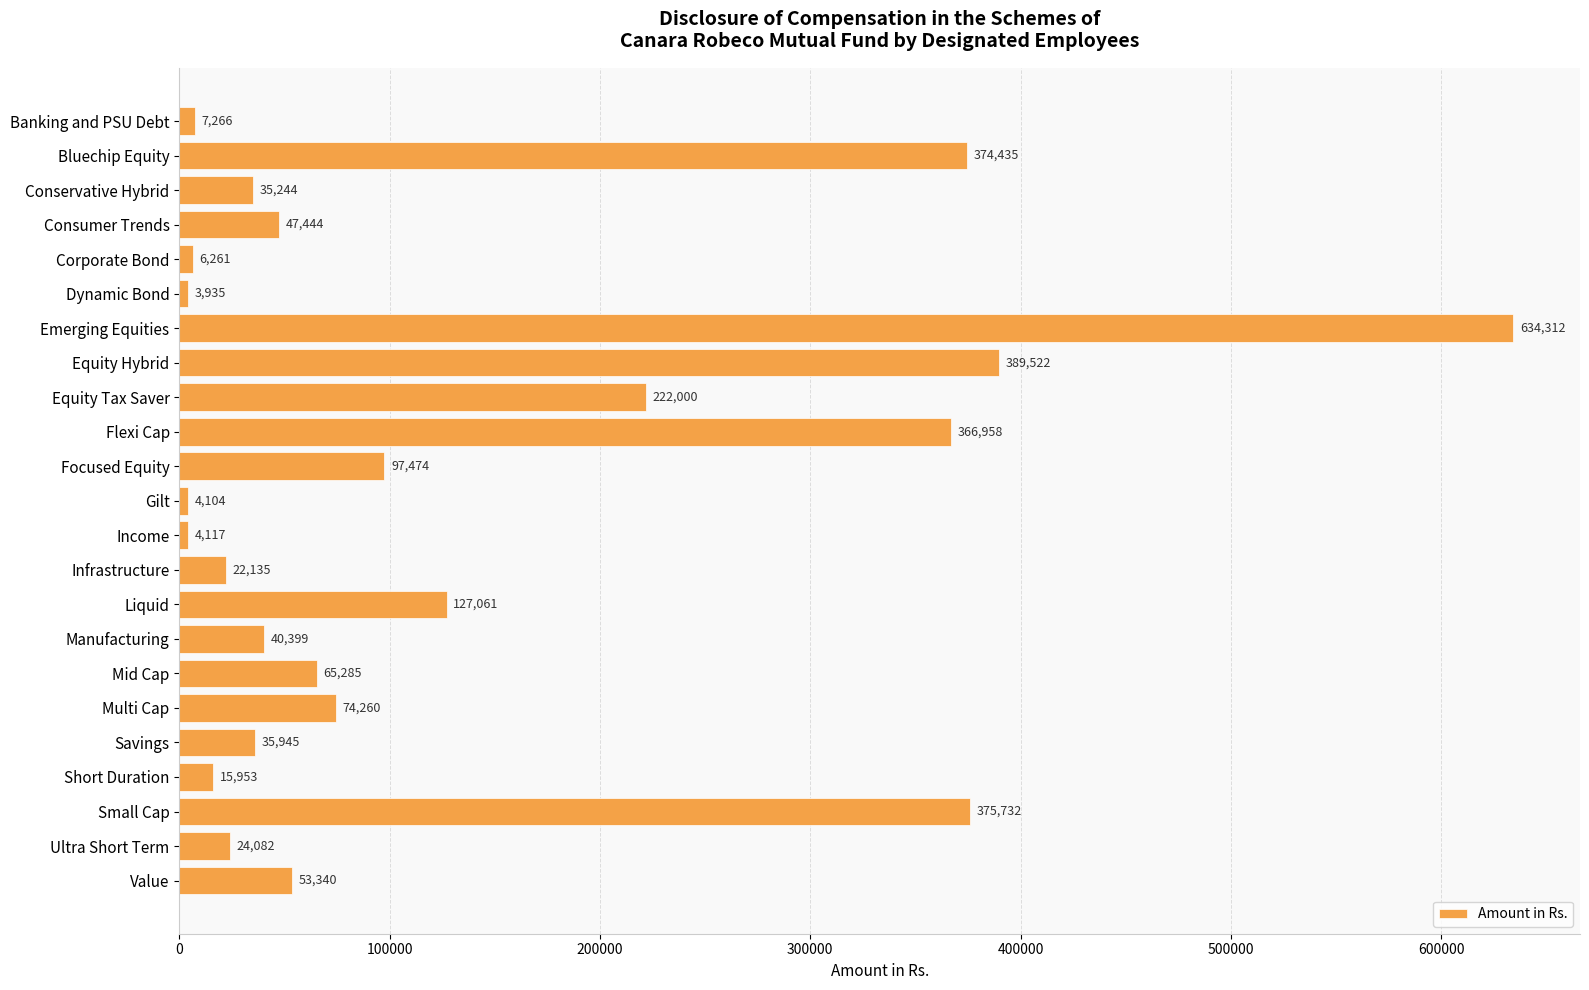

What is the sum of all values?

3027264